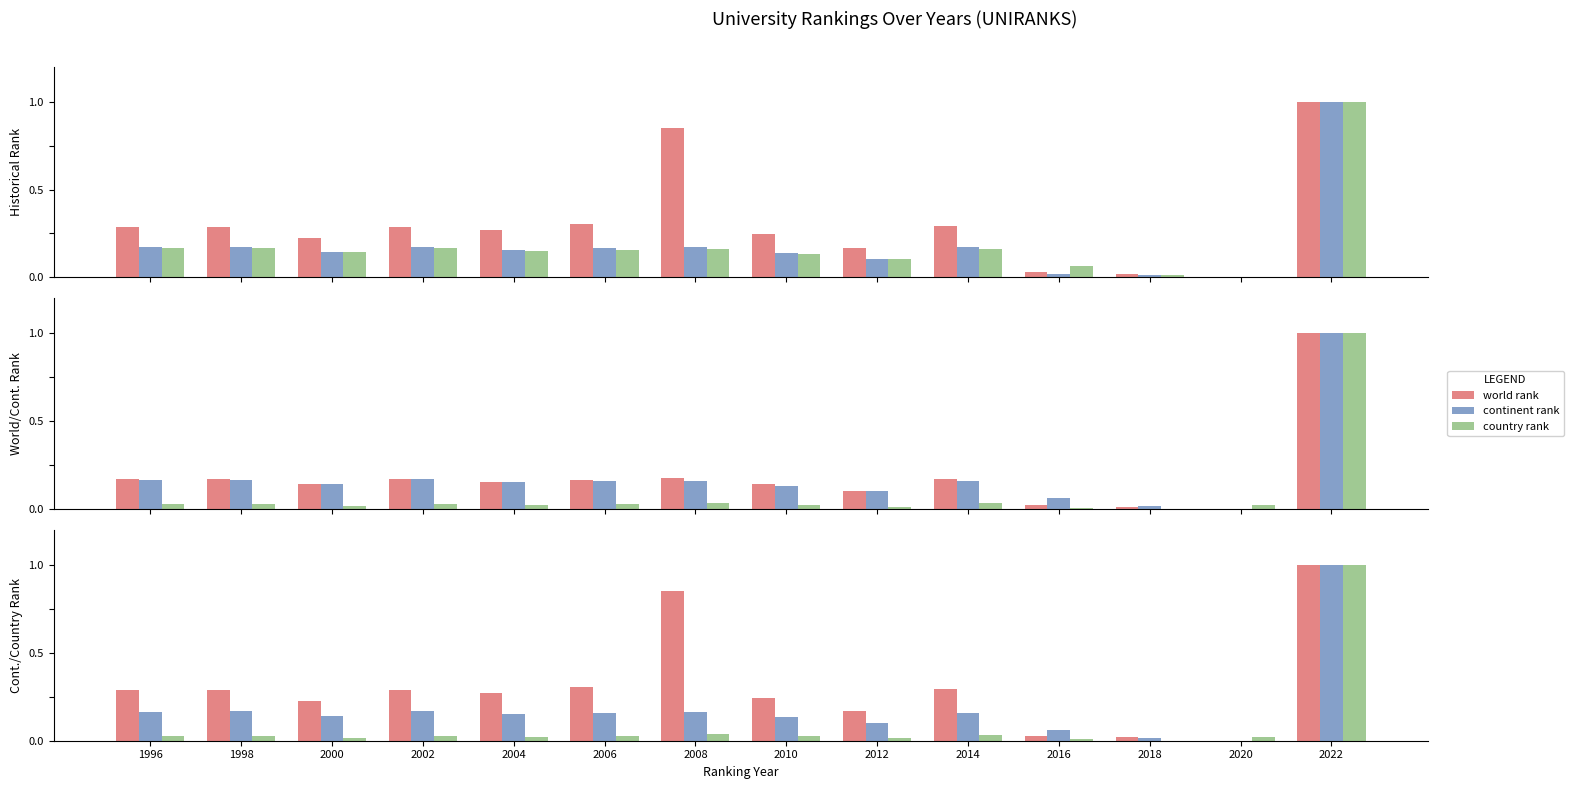

What is the average value of the continent rank series?

0.2